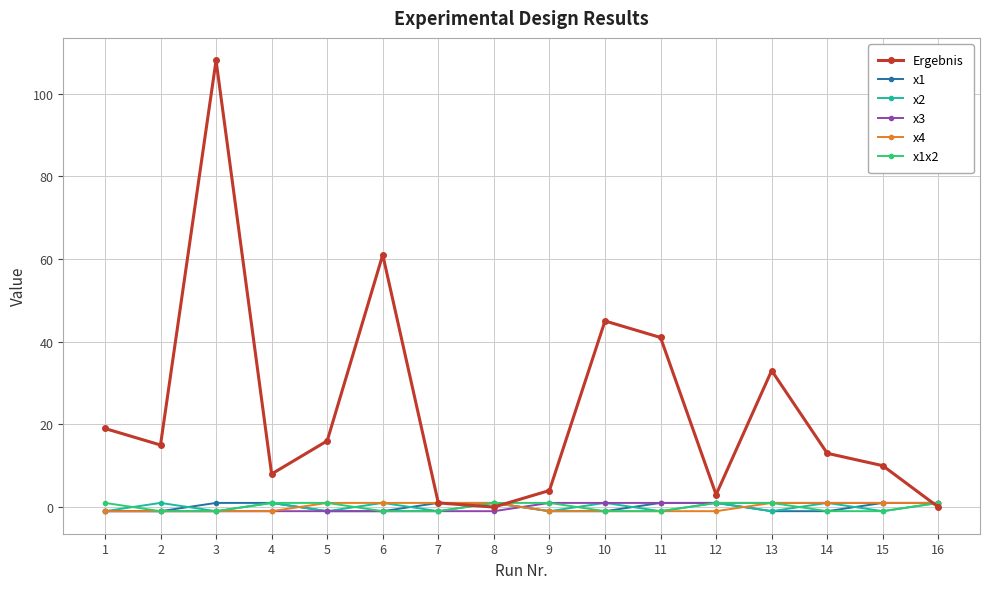

How many values in the x2 series are below 1?

8